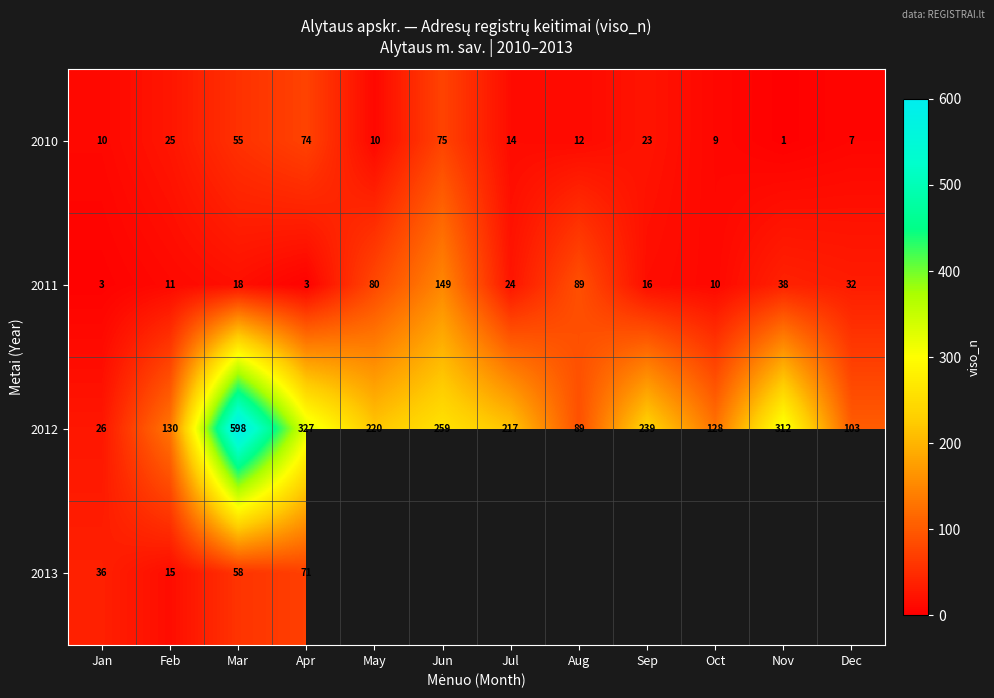

At which category is the sum across all series the highest?

Mar